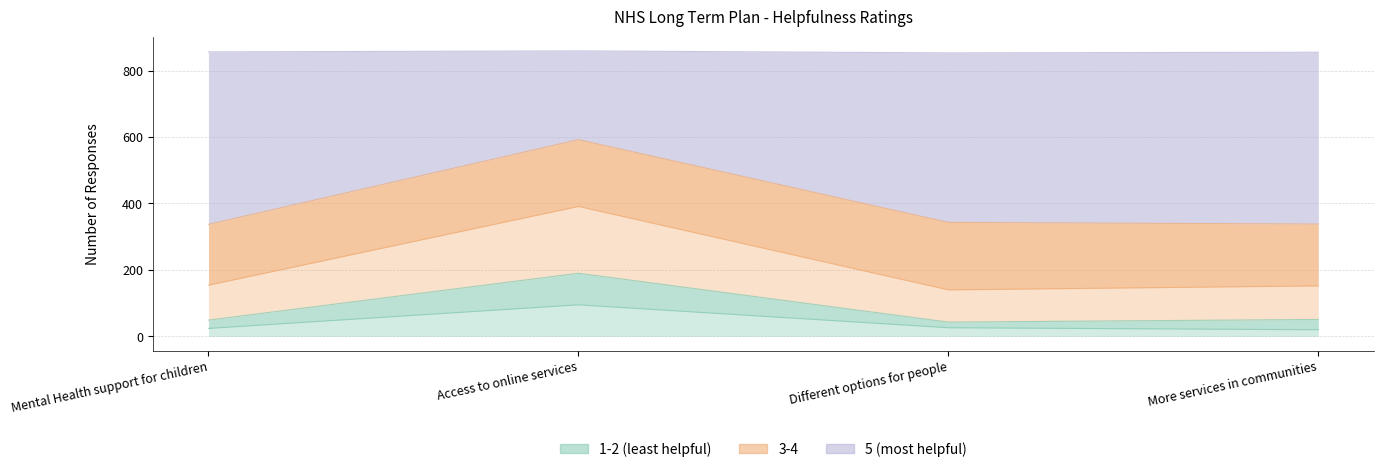

Which label corresponds to the largest value in the chart?

Access to online services